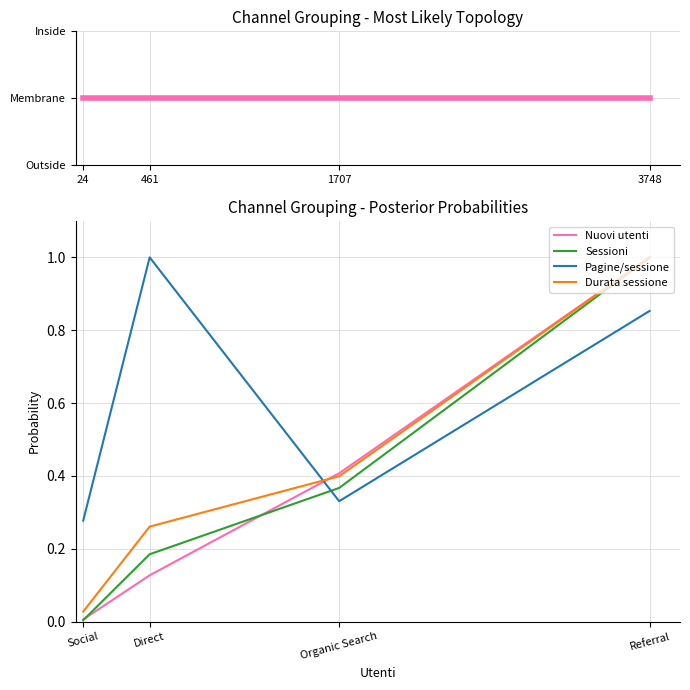

After their last crossing, which series has the higher values: Sessioni or Nuovi utenti?

Nuovi utenti